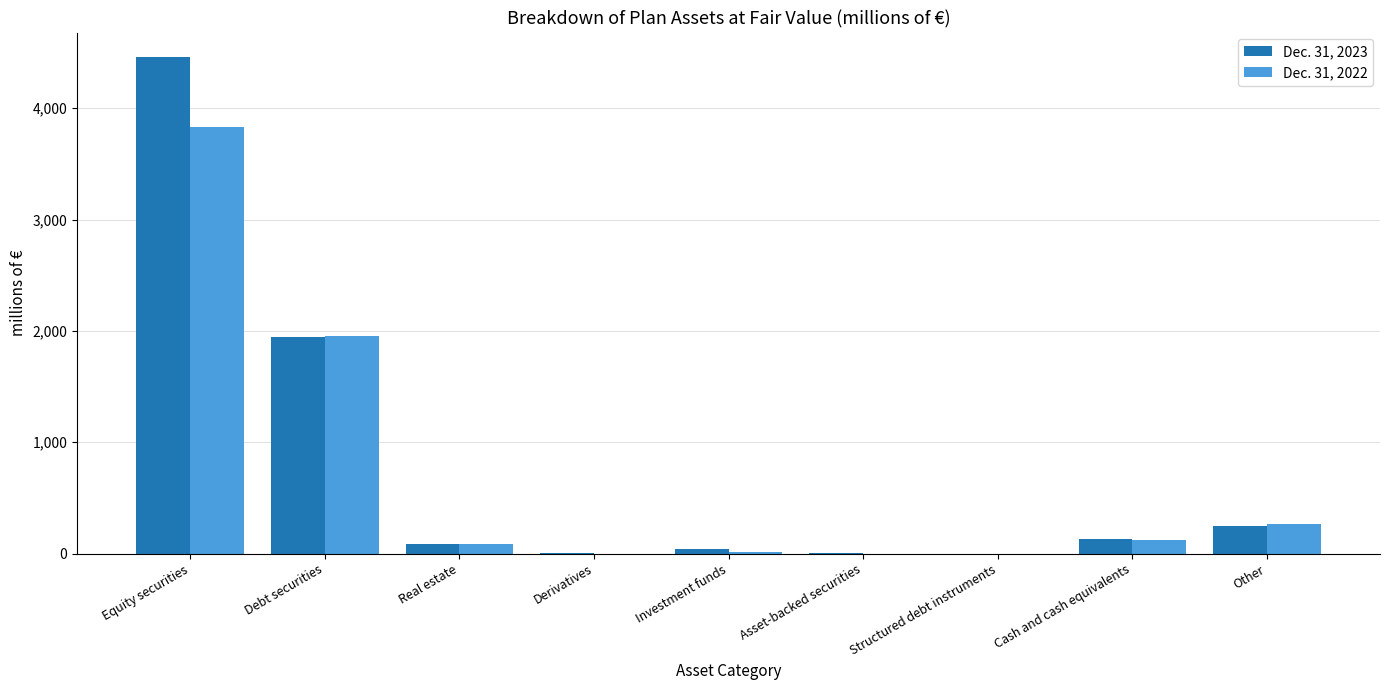

How many groups of bars are there?

9